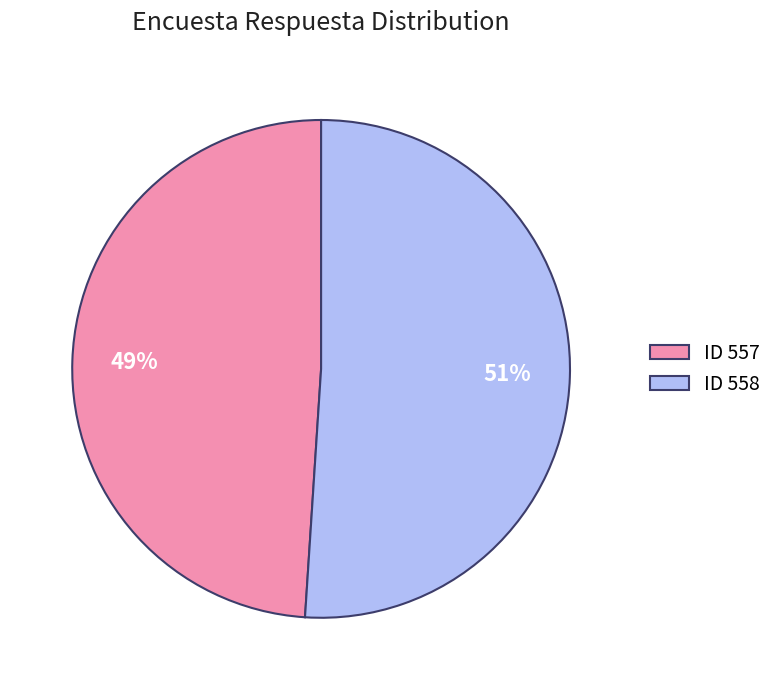

Which category has the smallest portion of the pie?

ID 557